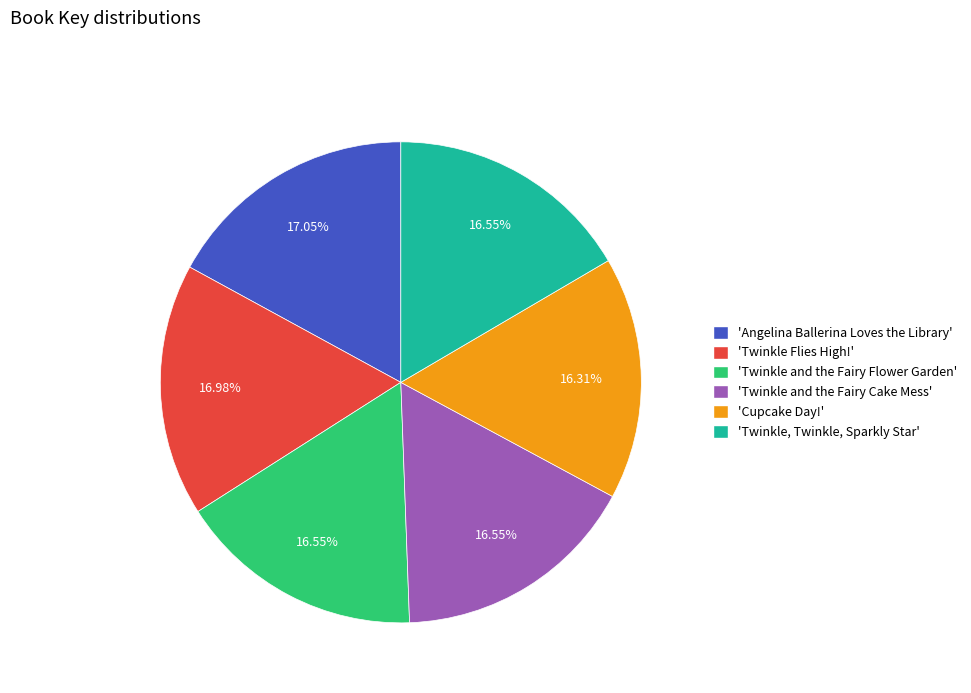

Count the number of slices in the pie.

6